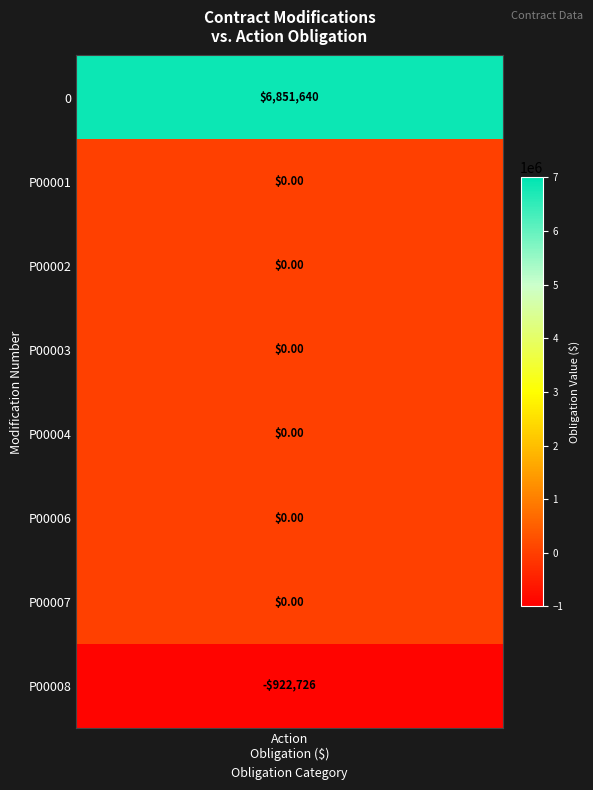

The P00003 series shows 0 at P00007. True or false?

True